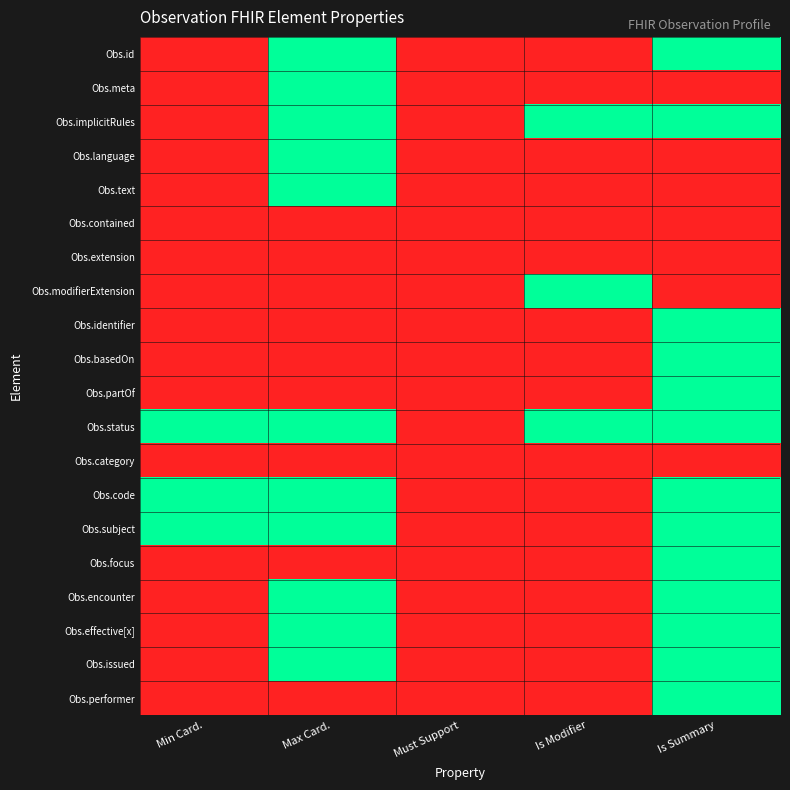

Reading left to right, transcribe all the data shown in this chart.

Obs.id: Min Card.=0	Max Card.=1	Must Support=0	Is Modifier=0	Is Summary=1
Obs.meta: Min Card.=0	Max Card.=1	Must Support=0	Is Modifier=0	Is Summary=0
Obs.implicitRules: Min Card.=0	Max Card.=1	Must Support=0	Is Modifier=1	Is Summary=1
Obs.language: Min Card.=0	Max Card.=1	Must Support=0	Is Modifier=0	Is Summary=0
Obs.text: Min Card.=0	Max Card.=1	Must Support=0	Is Modifier=0	Is Summary=0
Obs.contained: Min Card.=0	Max Card.=0	Must Support=0	Is Modifier=0	Is Summary=0
Obs.extension: Min Card.=0	Max Card.=0	Must Support=0	Is Modifier=0	Is Summary=0
Obs.modifierExtension: Min Card.=0	Max Card.=0	Must Support=0	Is Modifier=1	Is Summary=0
Obs.identifier: Min Card.=0	Max Card.=0	Must Support=0	Is Modifier=0	Is Summary=1
Obs.basedOn: Min Card.=0	Max Card.=0	Must Support=0	Is Modifier=0	Is Summary=1
Obs.partOf: Min Card.=0	Max Card.=0	Must Support=0	Is Modifier=0	Is Summary=1
Obs.status: Min Card.=1	Max Card.=1	Must Support=0	Is Modifier=1	Is Summary=1
Obs.category: Min Card.=0	Max Card.=0	Must Support=0	Is Modifier=0	Is Summary=0
Obs.code: Min Card.=1	Max Card.=1	Must Support=0	Is Modifier=0	Is Summary=1
Obs.subject: Min Card.=1	Max Card.=1	Must Support=0	Is Modifier=0	Is Summary=1
Obs.focus: Min Card.=0	Max Card.=0	Must Support=0	Is Modifier=0	Is Summary=1
Obs.encounter: Min Card.=0	Max Card.=1	Must Support=0	Is Modifier=0	Is Summary=1
Obs.effective[x]: Min Card.=0	Max Card.=1	Must Support=0	Is Modifier=0	Is Summary=1
Obs.issued: Min Card.=0	Max Card.=1	Must Support=0	Is Modifier=0	Is Summary=1
Obs.performer: Min Card.=0	Max Card.=0	Must Support=0	Is Modifier=0	Is Summary=1